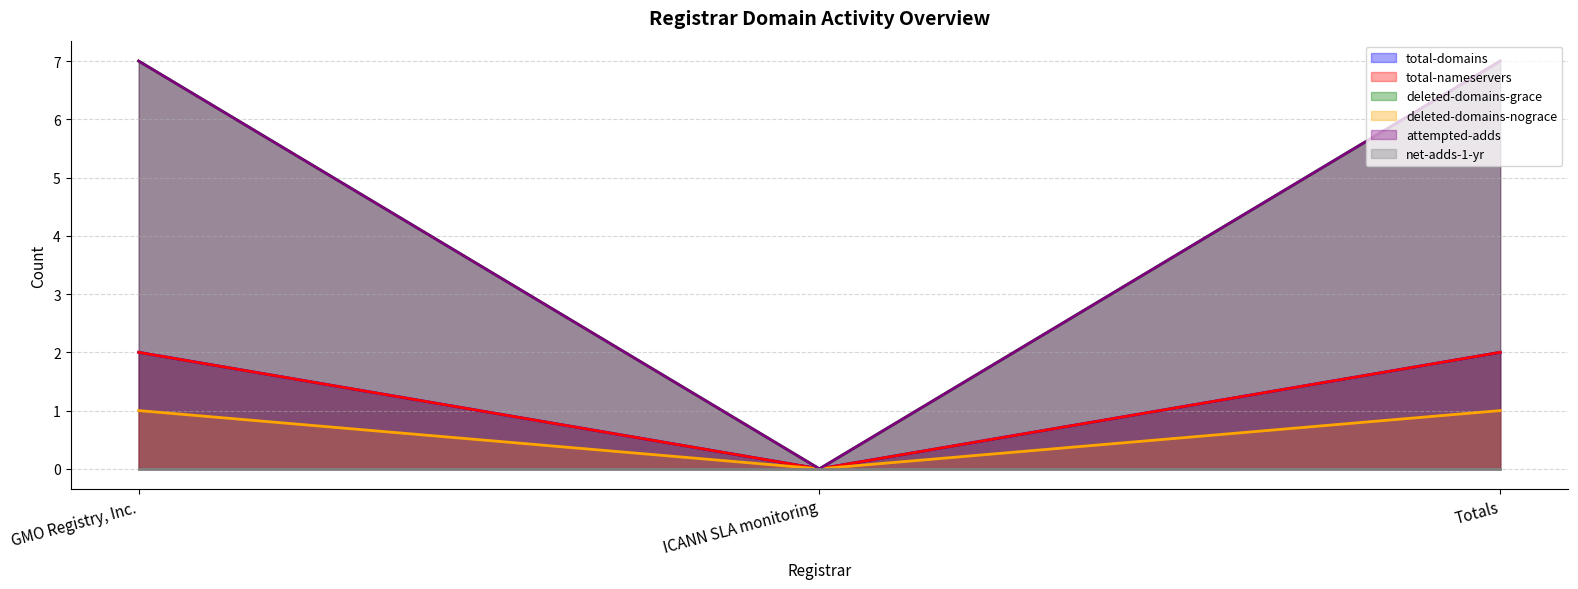

The value of deleted-domains-grace at Totals is 7. True or false?

True